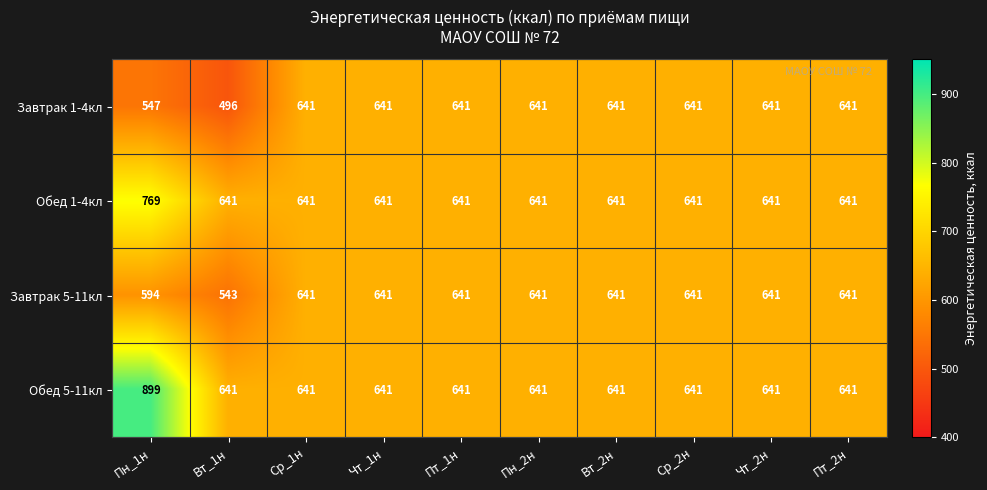

The value of Завтрак 1-4кл at Пн_2н is 271. True or false?

False